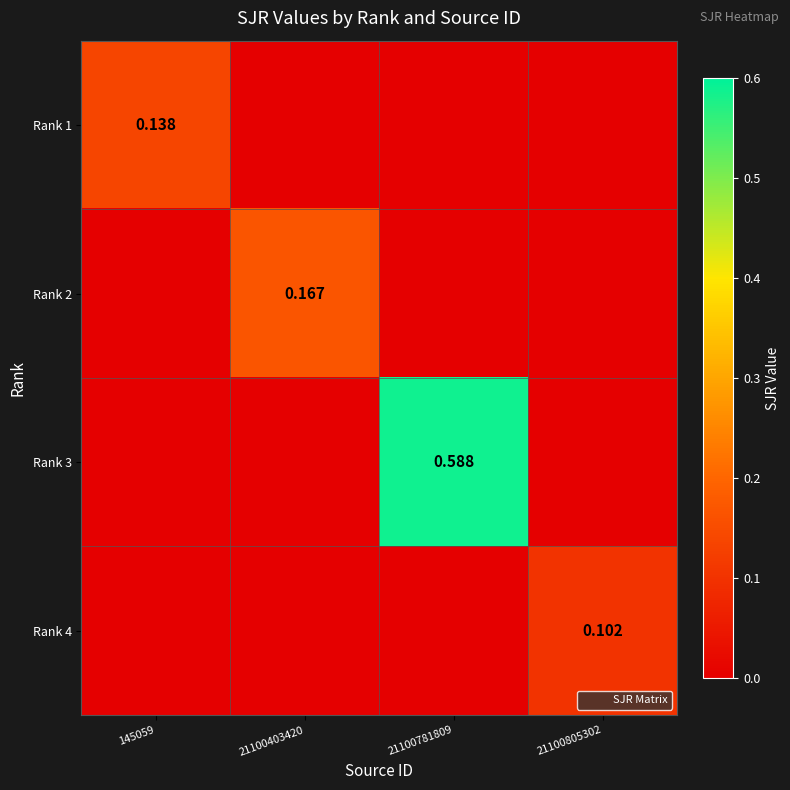

At which label does Rank 3 reach its minimum?

145059